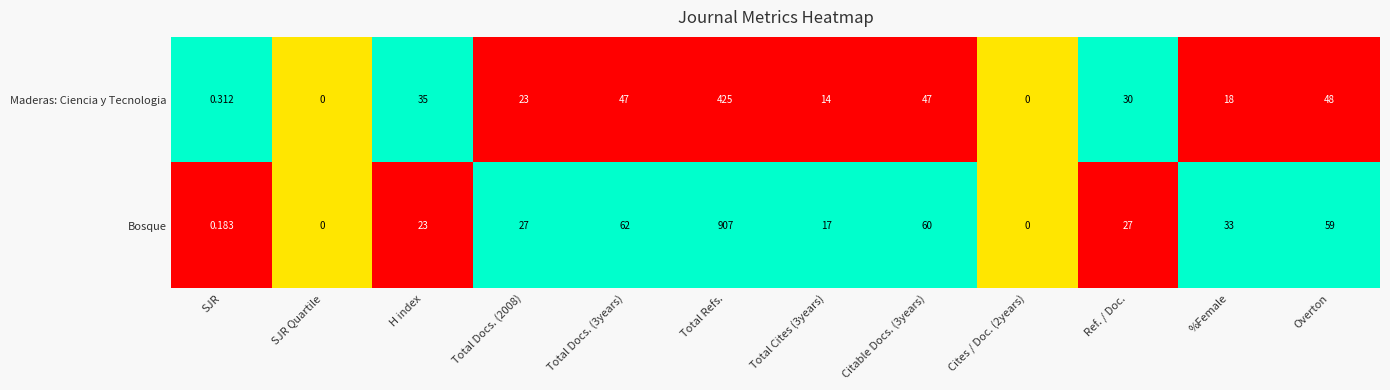

Rank the series by their maximum value, from lowest to highest.

Maderas: Ciencia y Tecnologia, Bosque